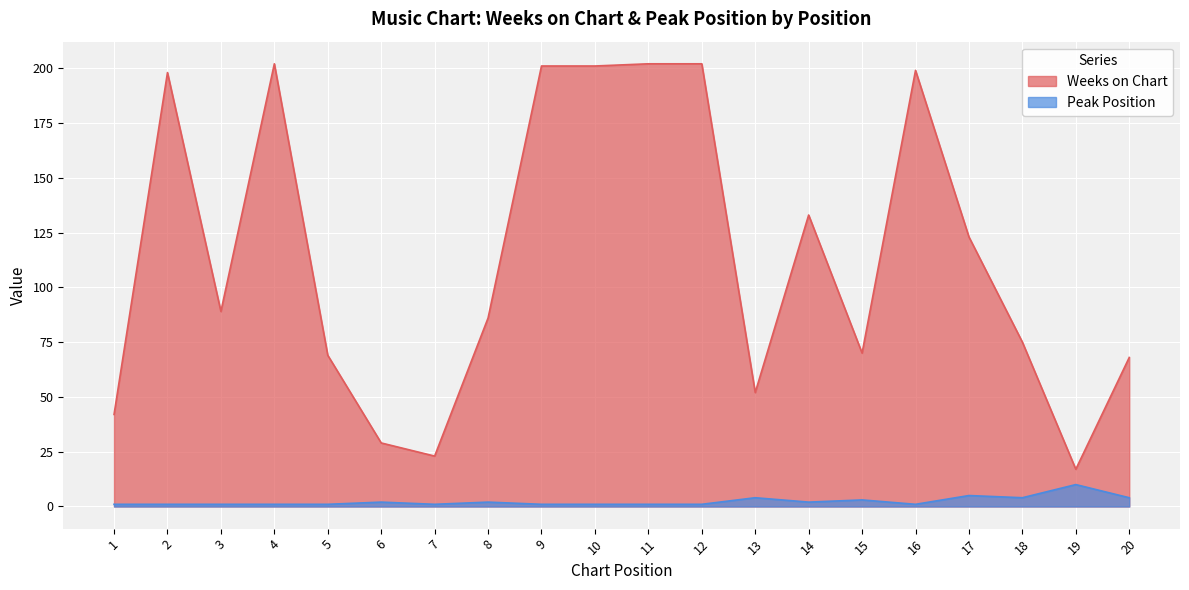

How many Peak Position values are between 1 and 4?

18